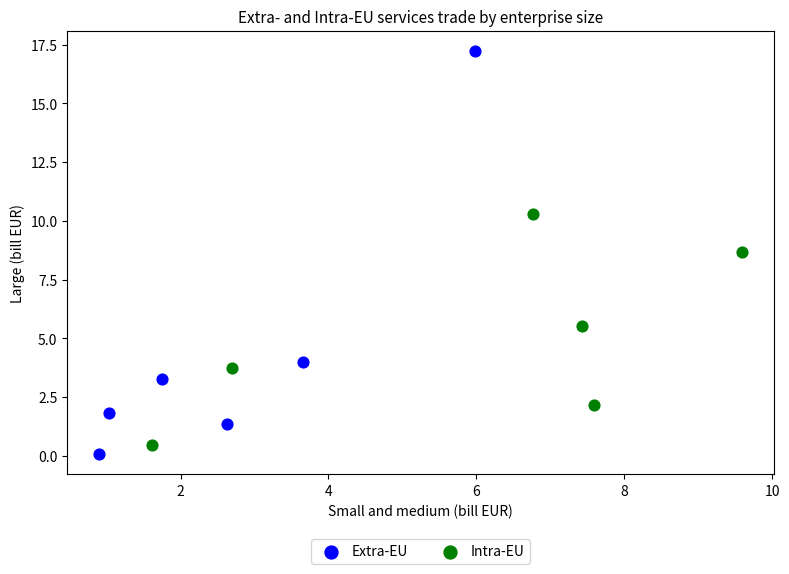

Which series has the widest spread of Y values?

Extra-EU